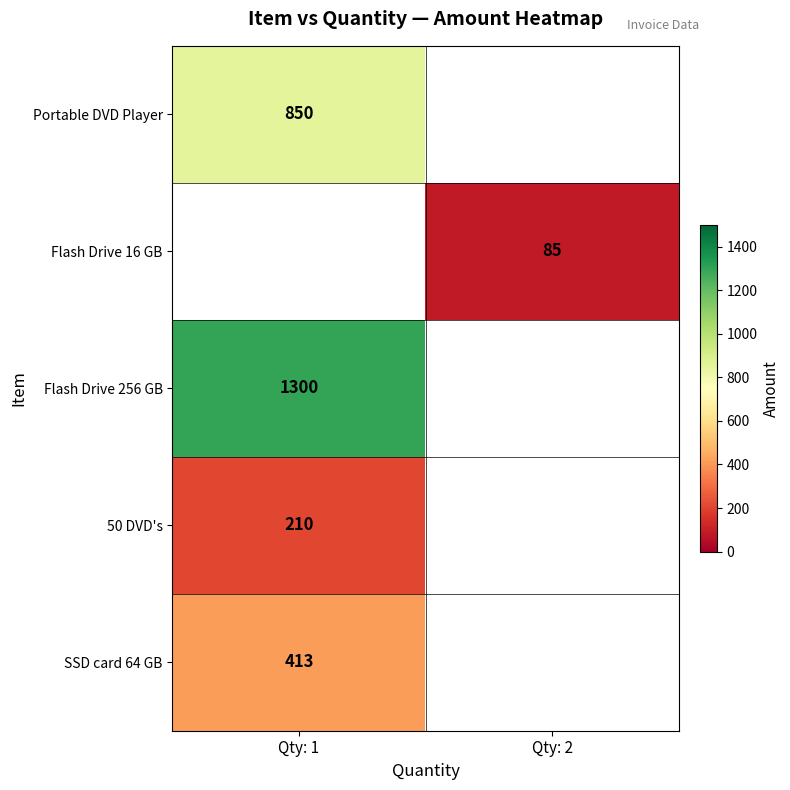

At which category does the chart reach its minimum across all series?

Qty: 2